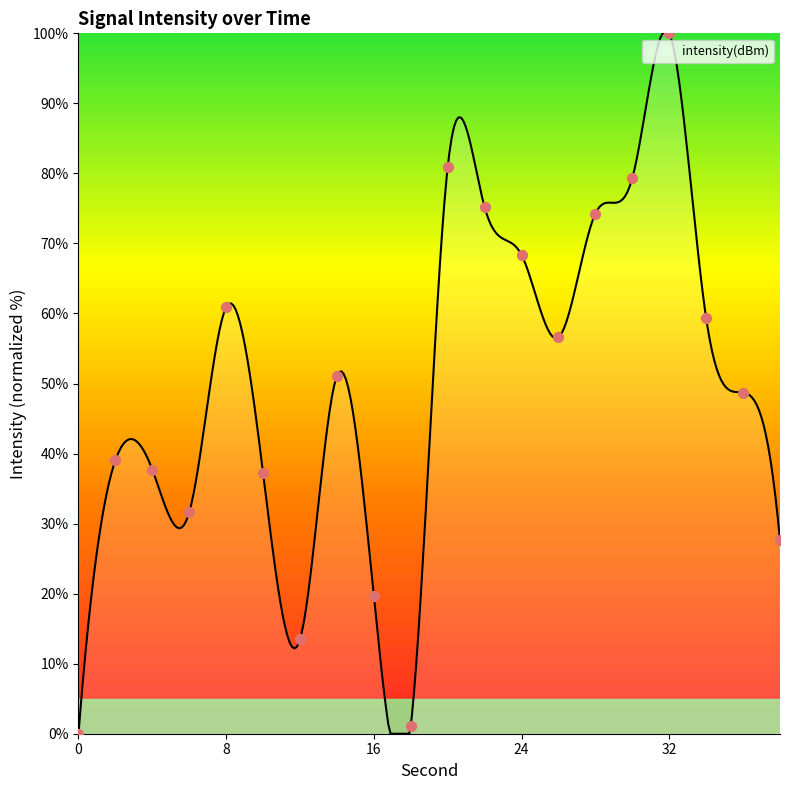

Between 32 and 12, which is larger?

32